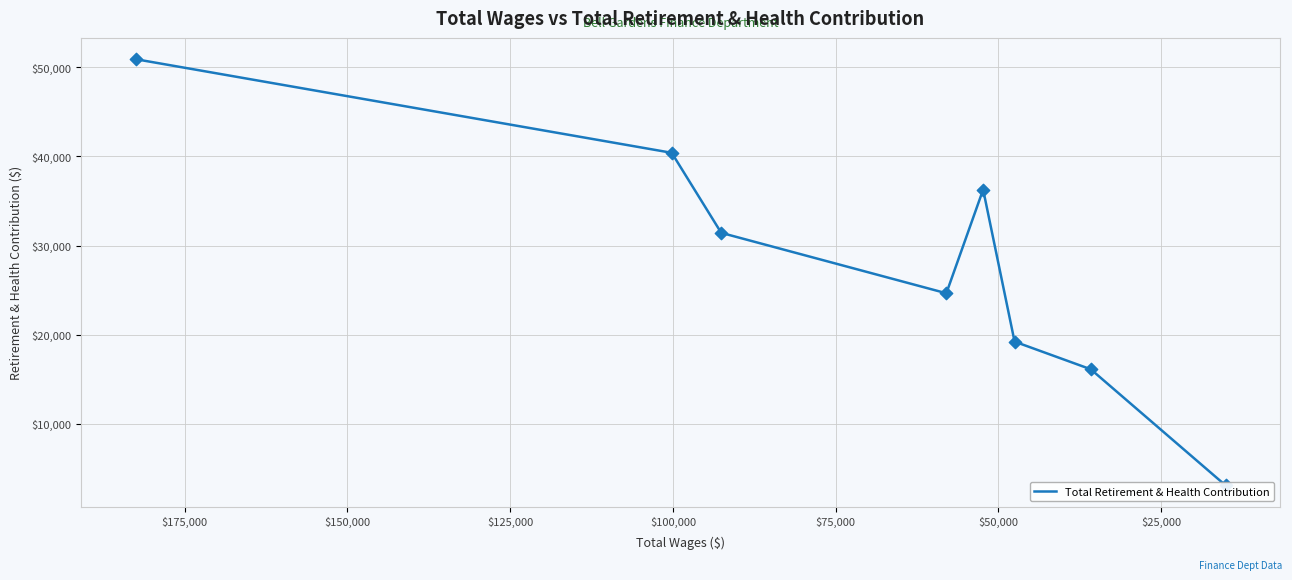

What is the ratio of the value at $150,000 to the value at $125,000?

0.8